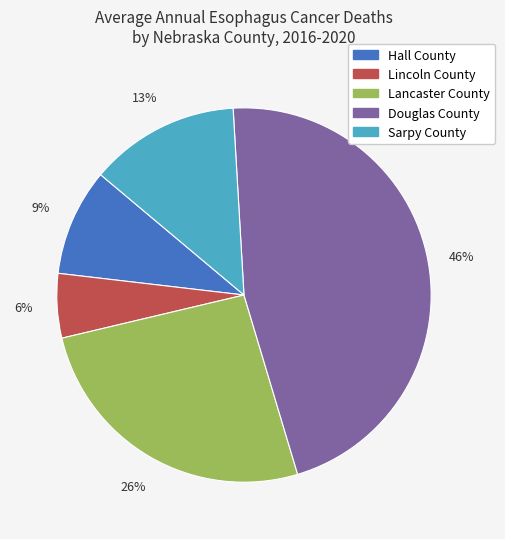

Is there a majority slice in this chart?

No